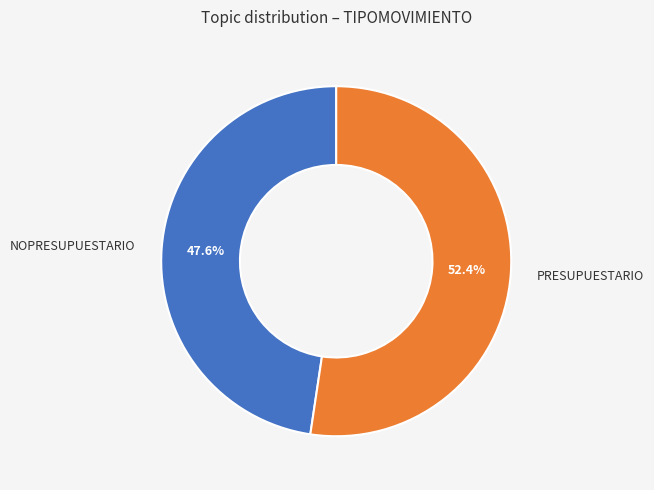

What portion of the pie excludes PRESUPUESTARIO?

47.6%